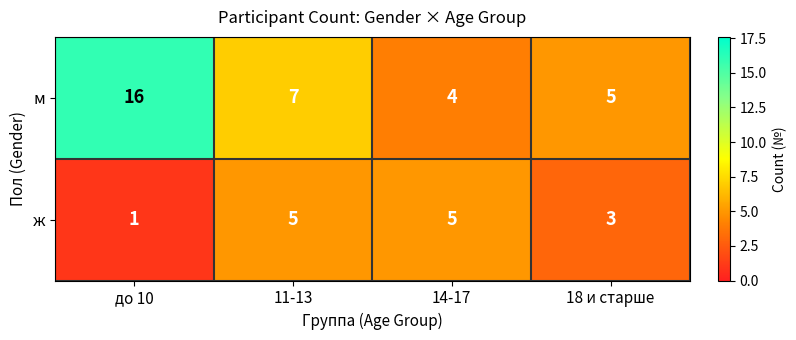

At which category is the sum across all series the highest?

до 10